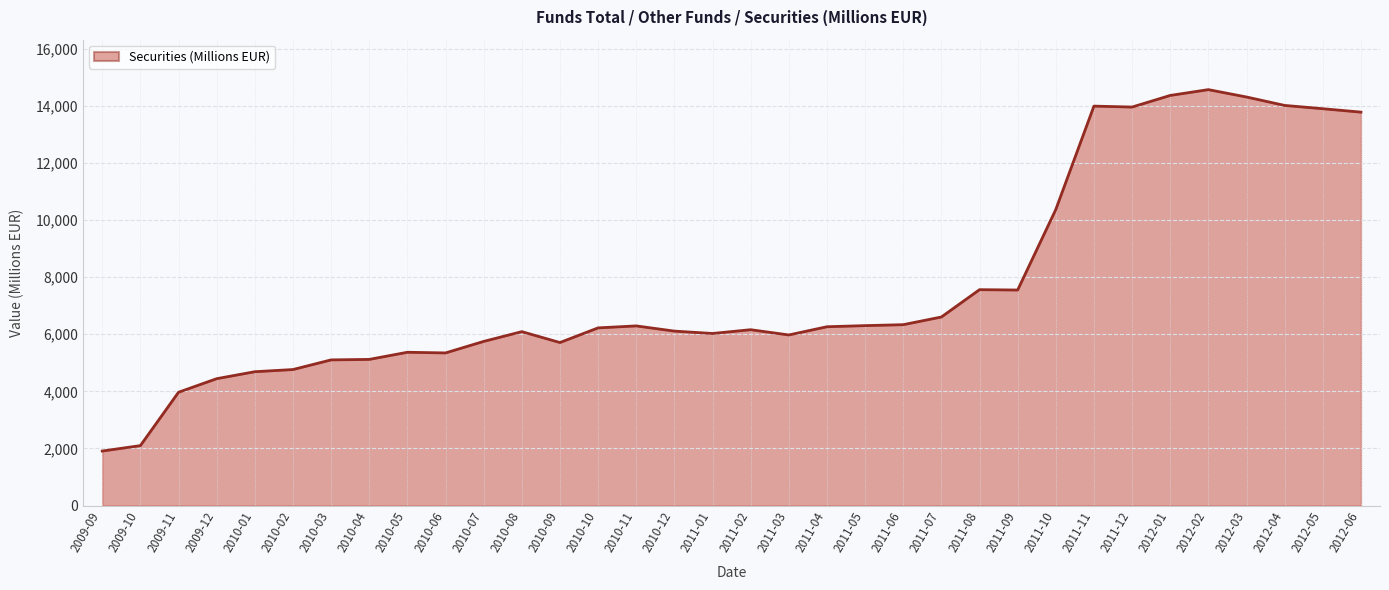

How many lines are shown in the chart?

1